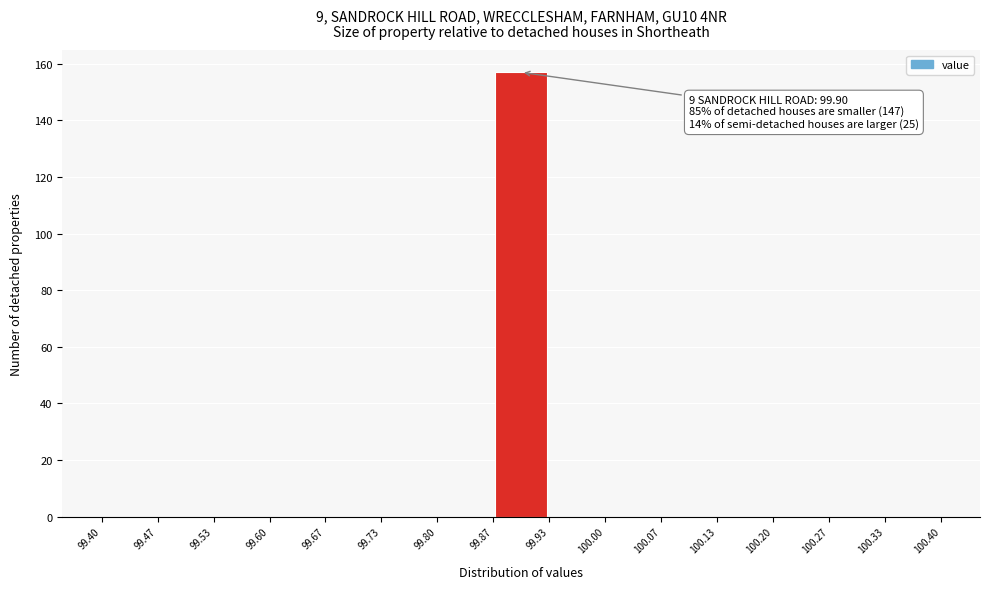

Over which range of the x-axis is the bar tallest?

99.87 to 99.93